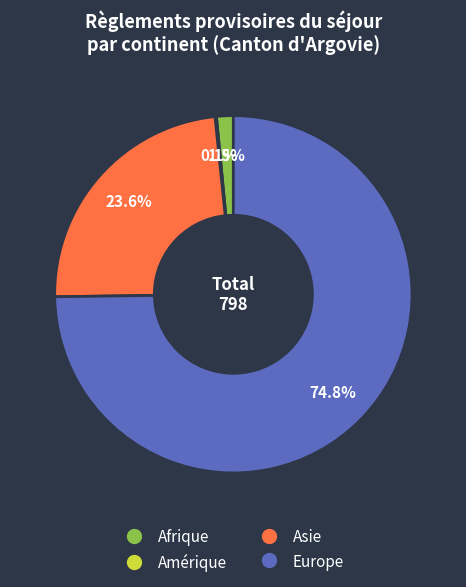

Which has a higher value, Europe or Afrique?

Europe